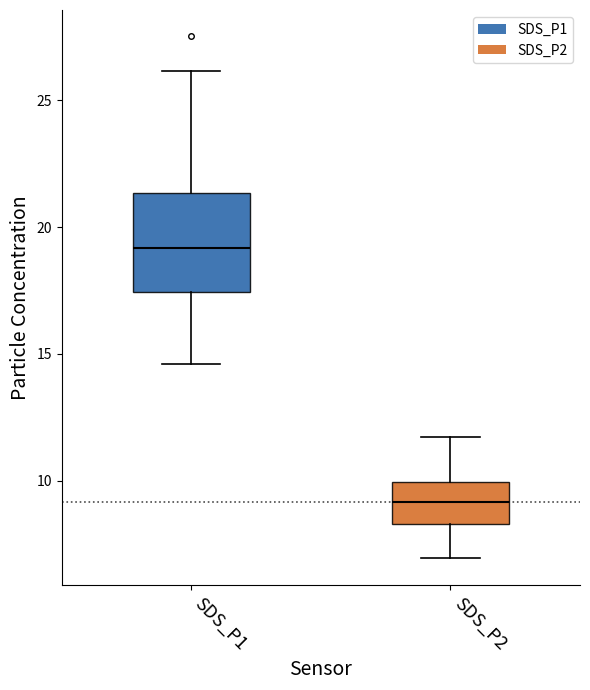

Reading left to right, transcribe this box plot: for each box, give where its median line is, the range the box spans, and where its two whiskers end, as read against the y-axis. The values are not printed on the chart, so give them approximately, as read against the axis.

SDS_P1: median 19.0, box 17.5 to 21.5, whiskers 14.5 to 26.0
SDS_P2: median 9.0, box 8.5 to 10.0, whiskers 7.0 to 11.5